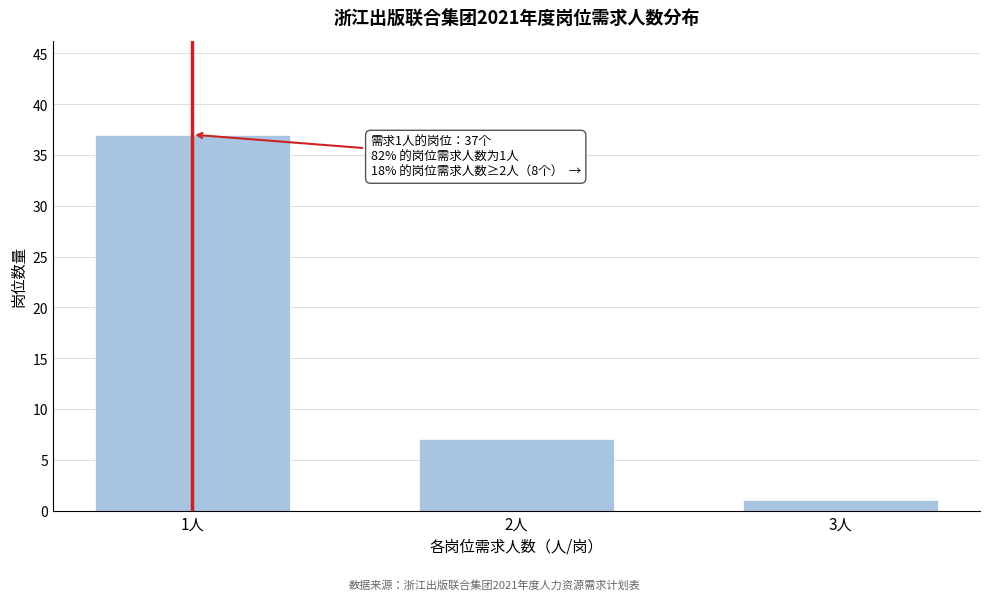

Reading right to left, transcribe all the data shown in this chart.

3人=1	2人=7	1人=37